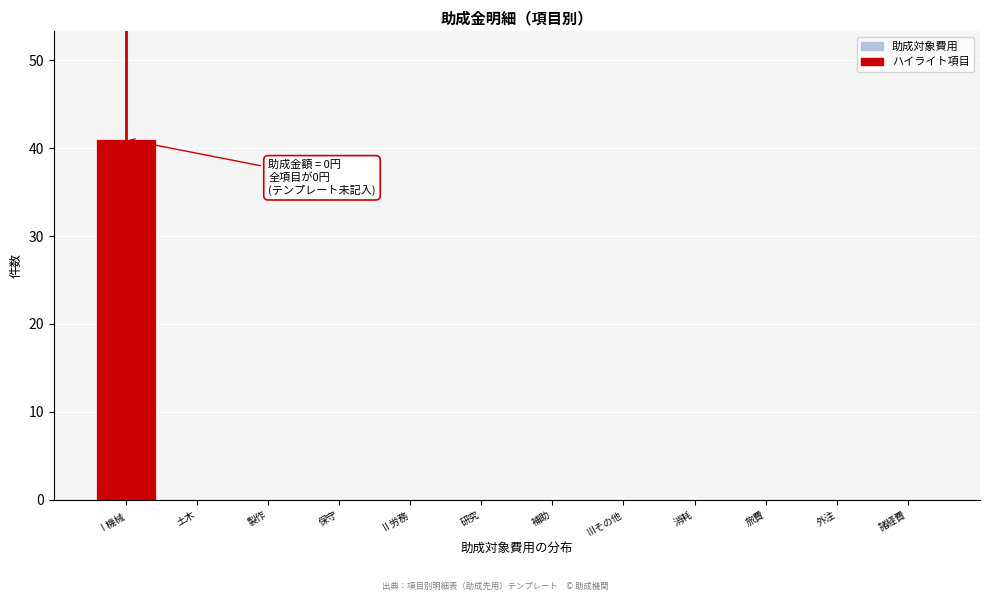

Reading left to right, what are all the values shown in this chart?

Ⅰ機械=41	土木=0	製作=0	保守=0	Ⅱ労務=0	研究=0	補助=0	Ⅲその他=0	消耗=0	旅費=0	外注=0	諸経費=0